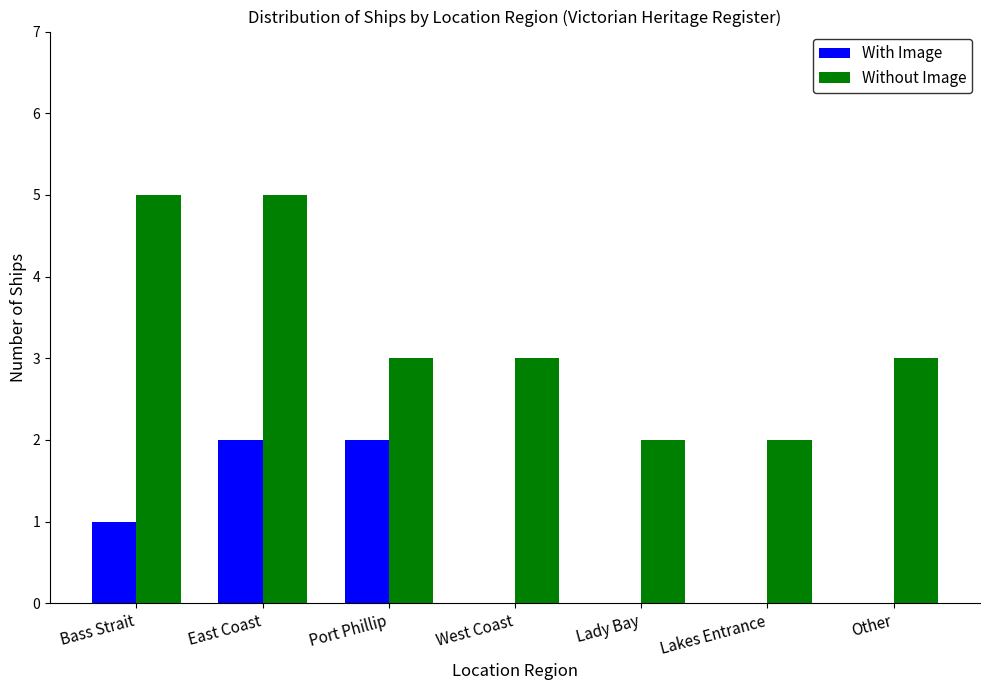

True or false: With Image has a value of 3 at East Coast.

False